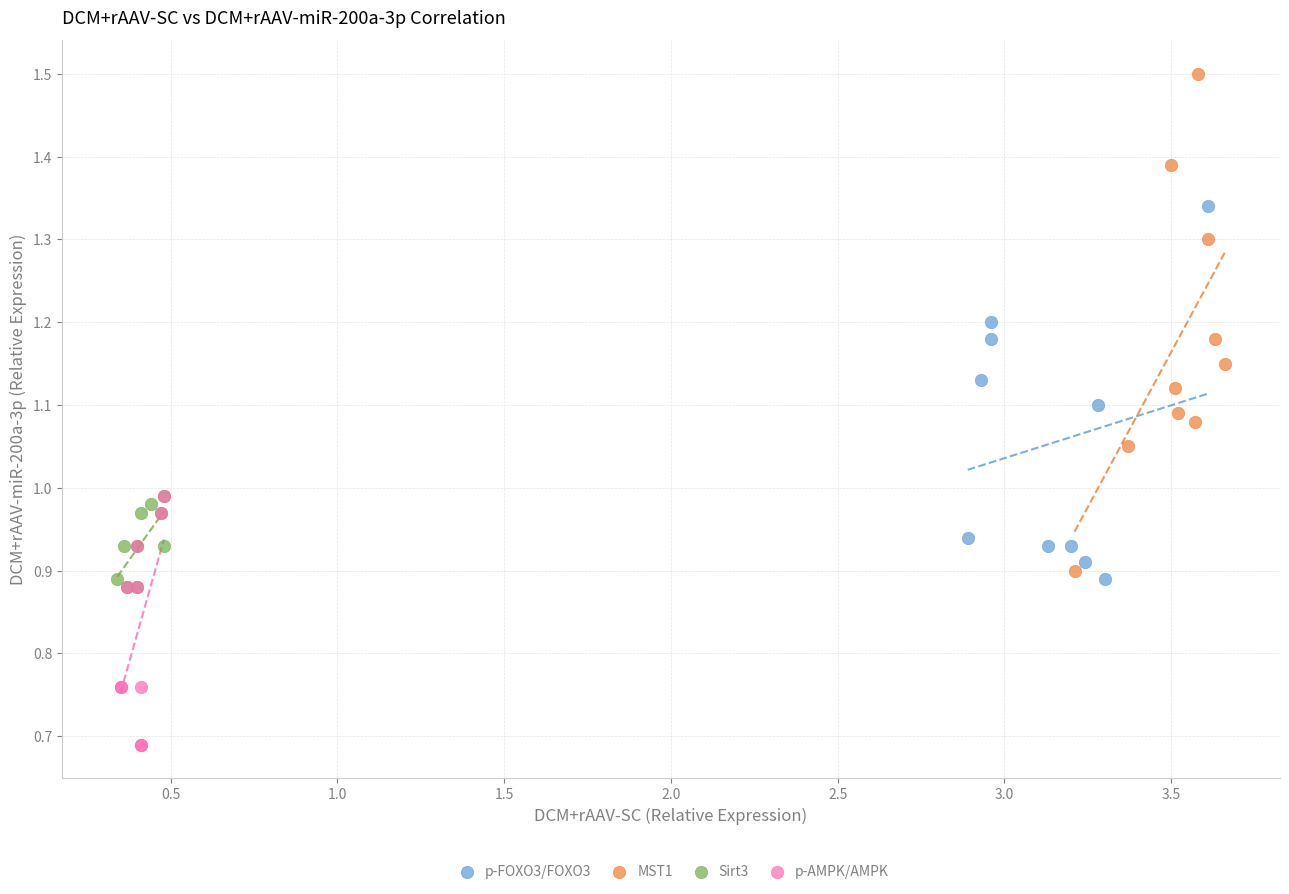

Which series contains the lowest Y value?

p-AMPK/AMPK